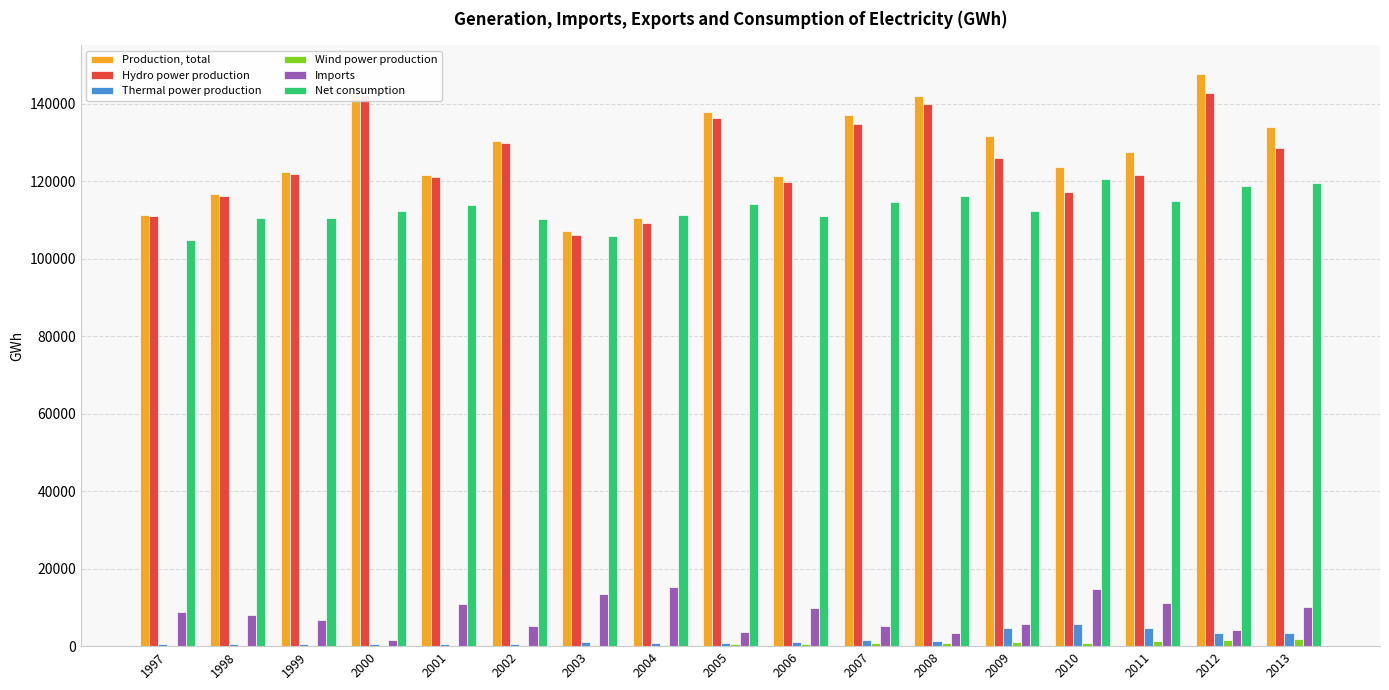

Between 2004 and 2010, which series saw the biggest shift?

Production, total